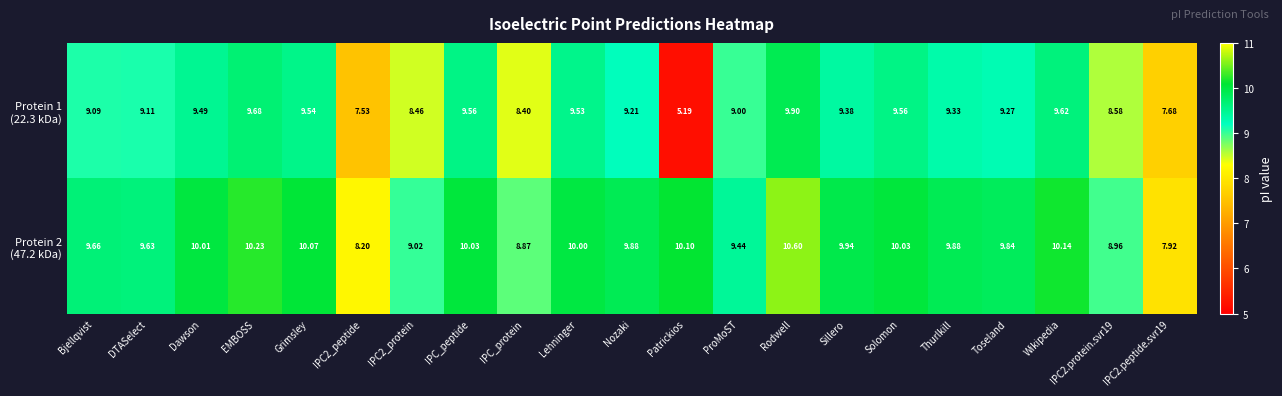

What is the smallest value displayed?

5.2